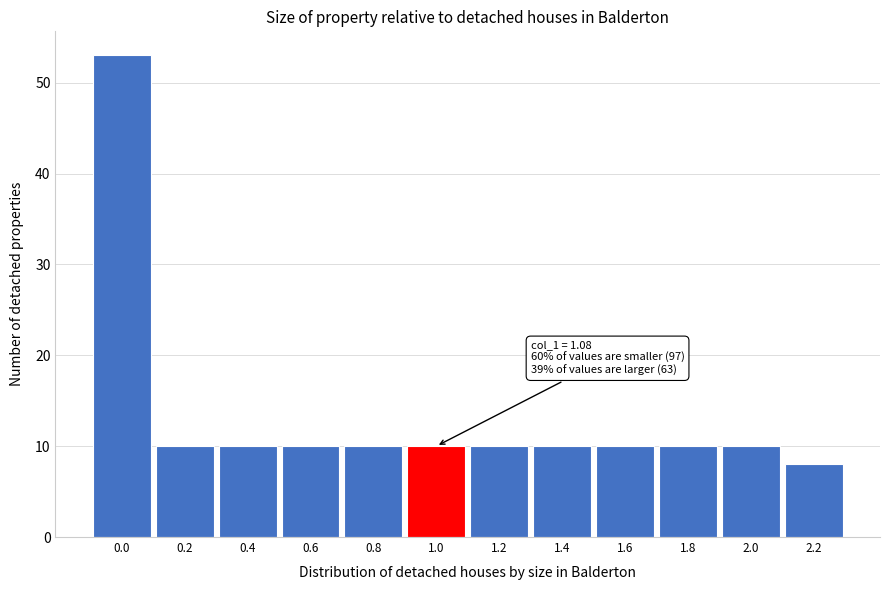

Reading left to right, list all the values displayed in this chart.

0.0=53	0.2=10	0.4=10	0.6=10	0.8=10	1.0=10	1.2=10	1.4=10	1.6=10	1.8=10	2.0=10	2.2=8